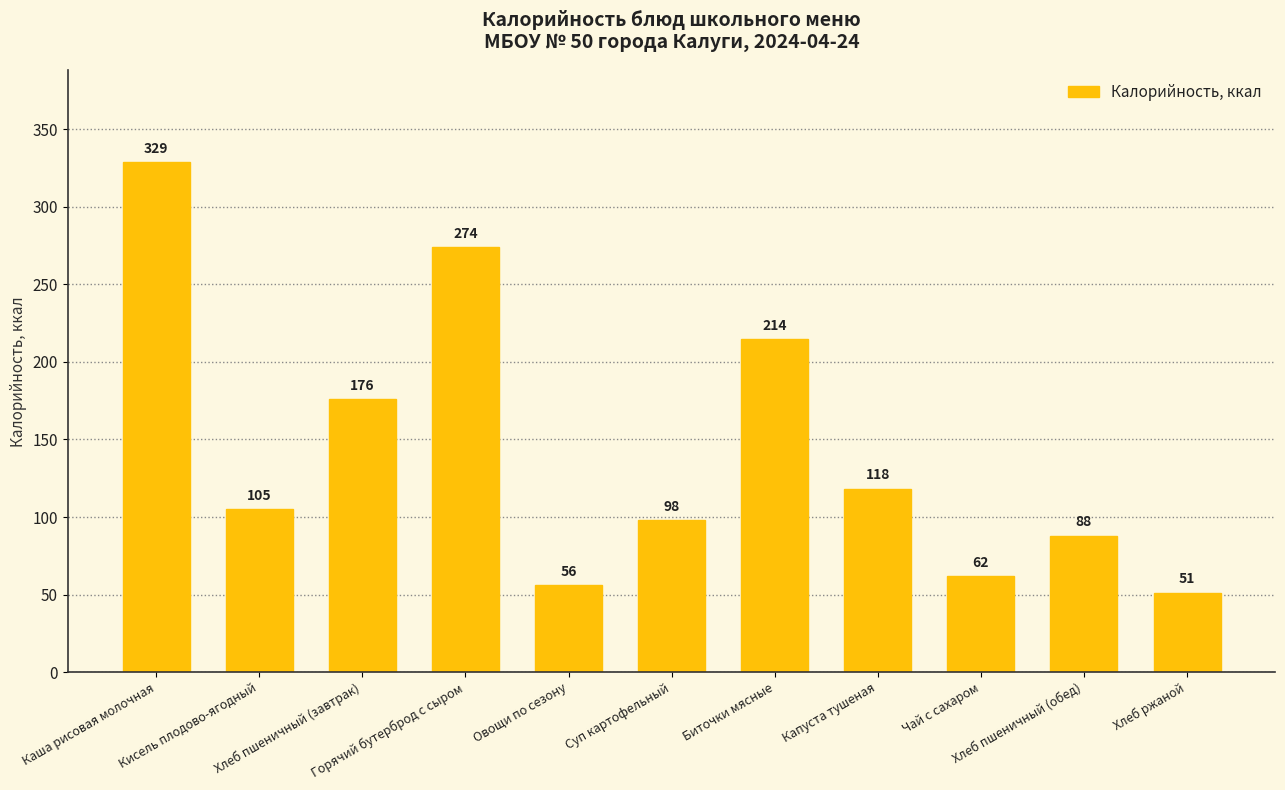

What is the label of the 8th bar from the left?

Капуста тушеная